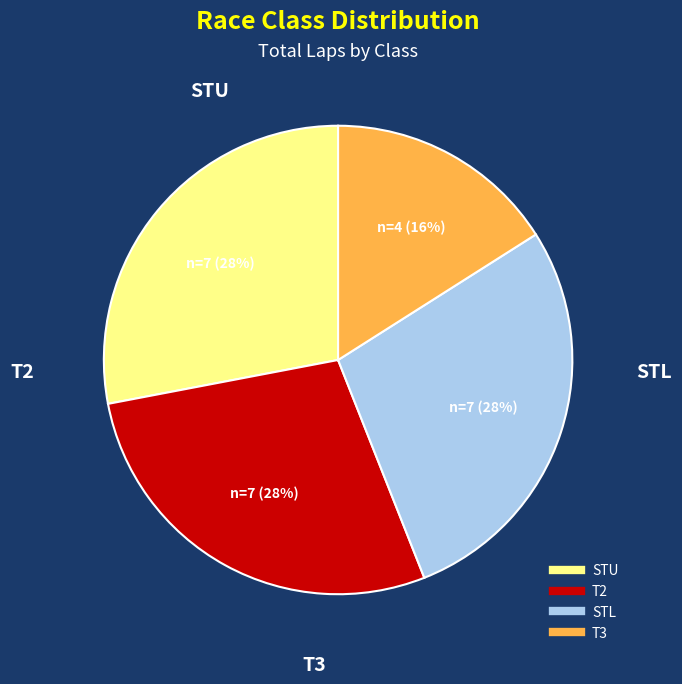

Which slice is the smallest?

T3